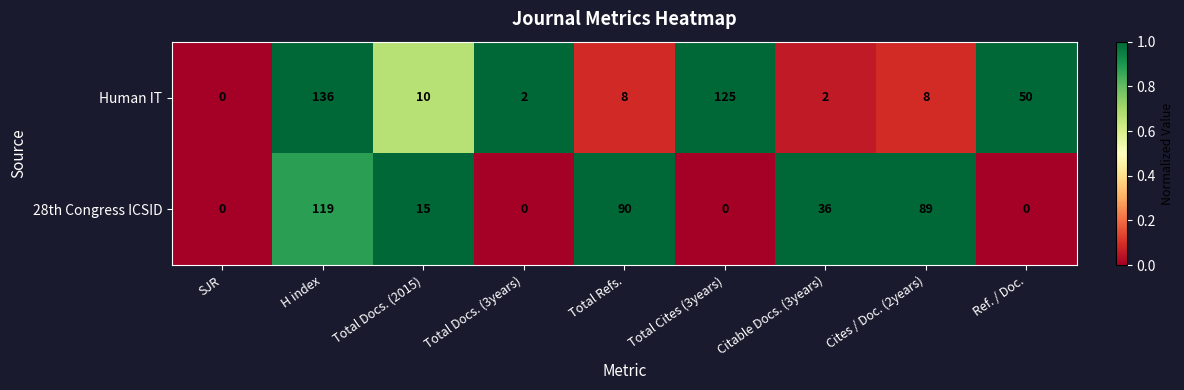

Is it true that Human IT equals 136 at H index?

True